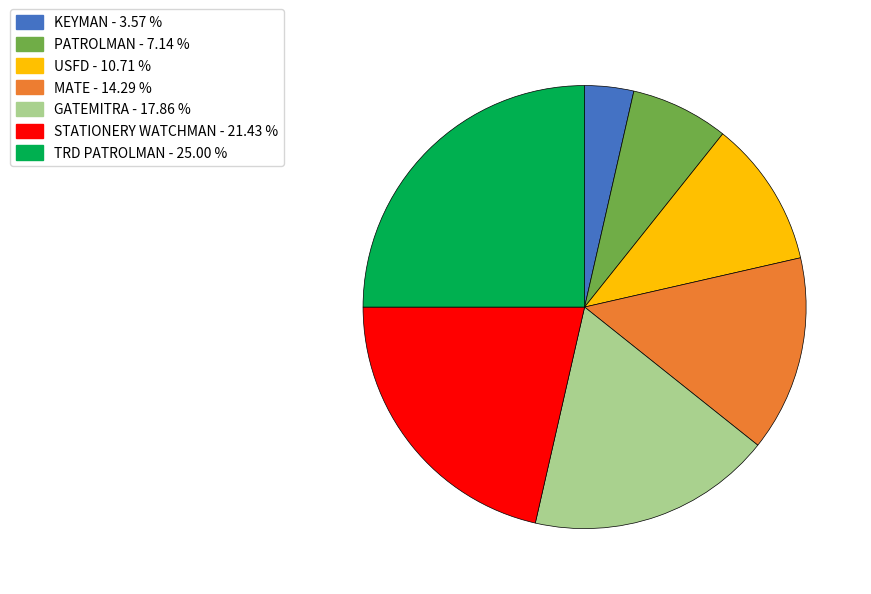

Is there any slice that represents more than half of the pie?

No